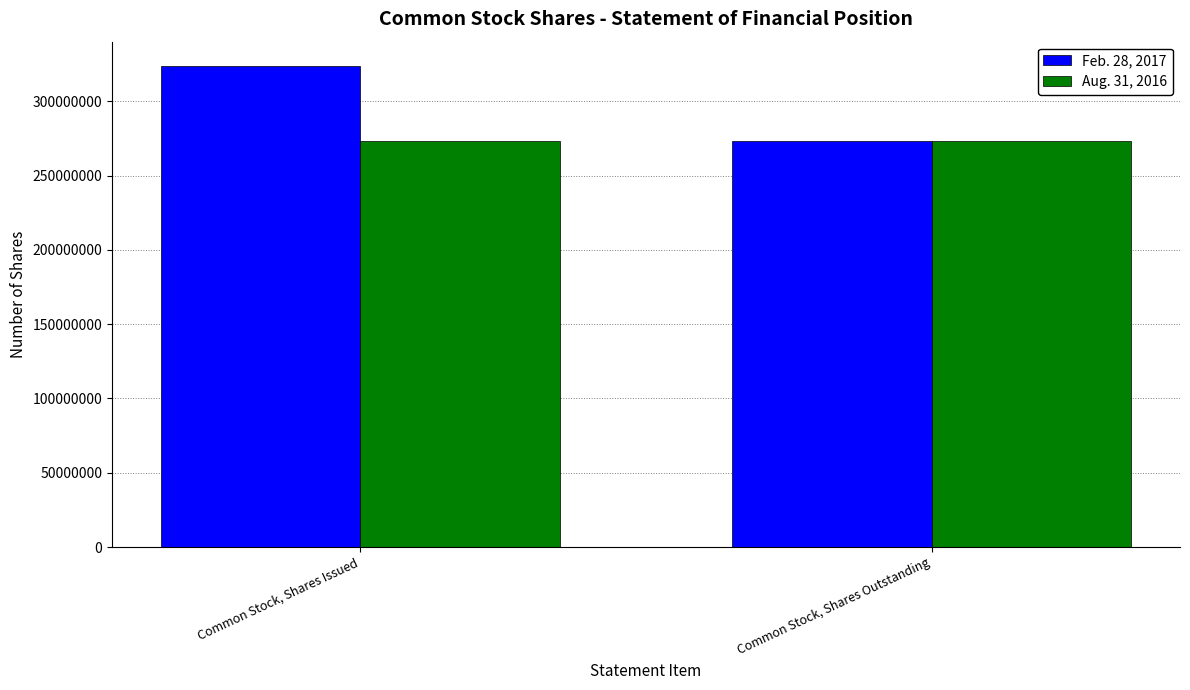

Rank the series by their maximum value, from lowest to highest.

Aug. 31, 2016, Feb. 28, 2017